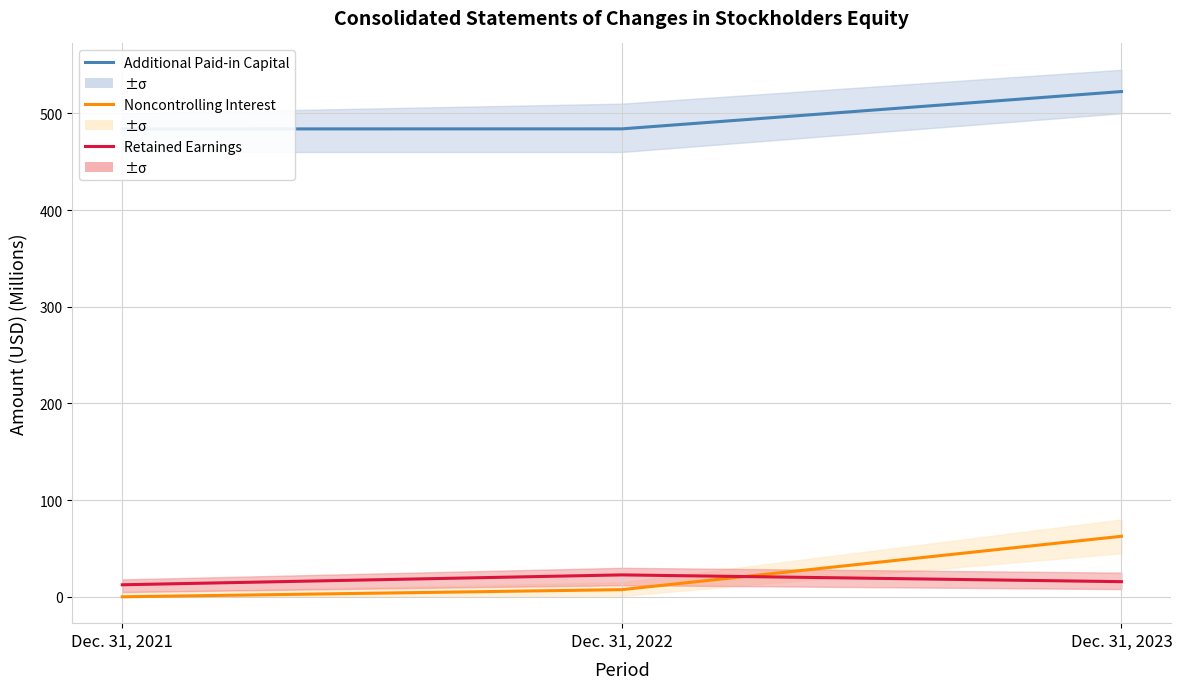

What is the difference between the maximum and minimum values in the Additional Paid-in Capital series?

38.7